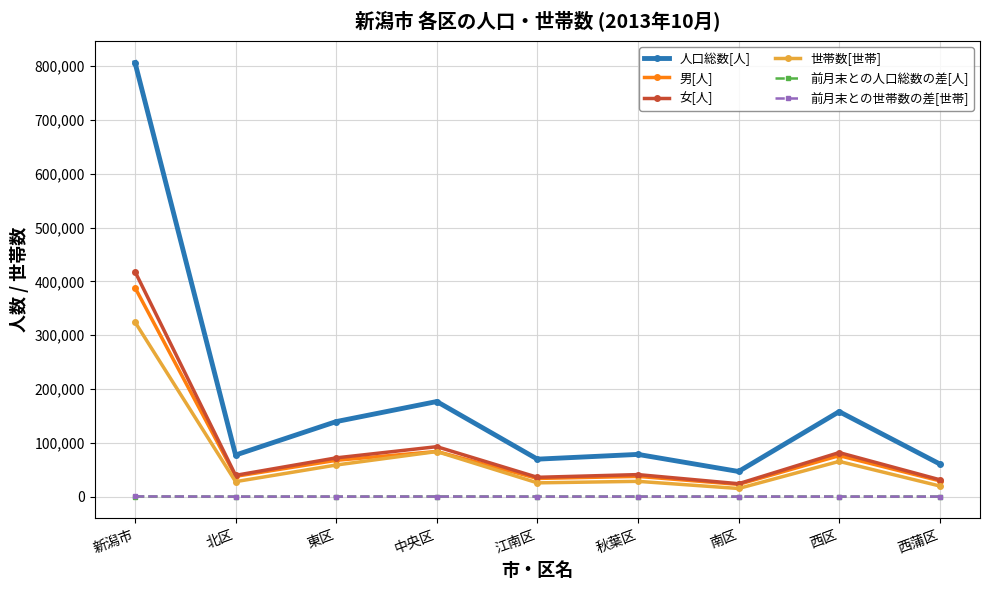

In 前月末との世帯数の差[世帯], how many points are lower than both neighbors (excluding endpoints)?

3